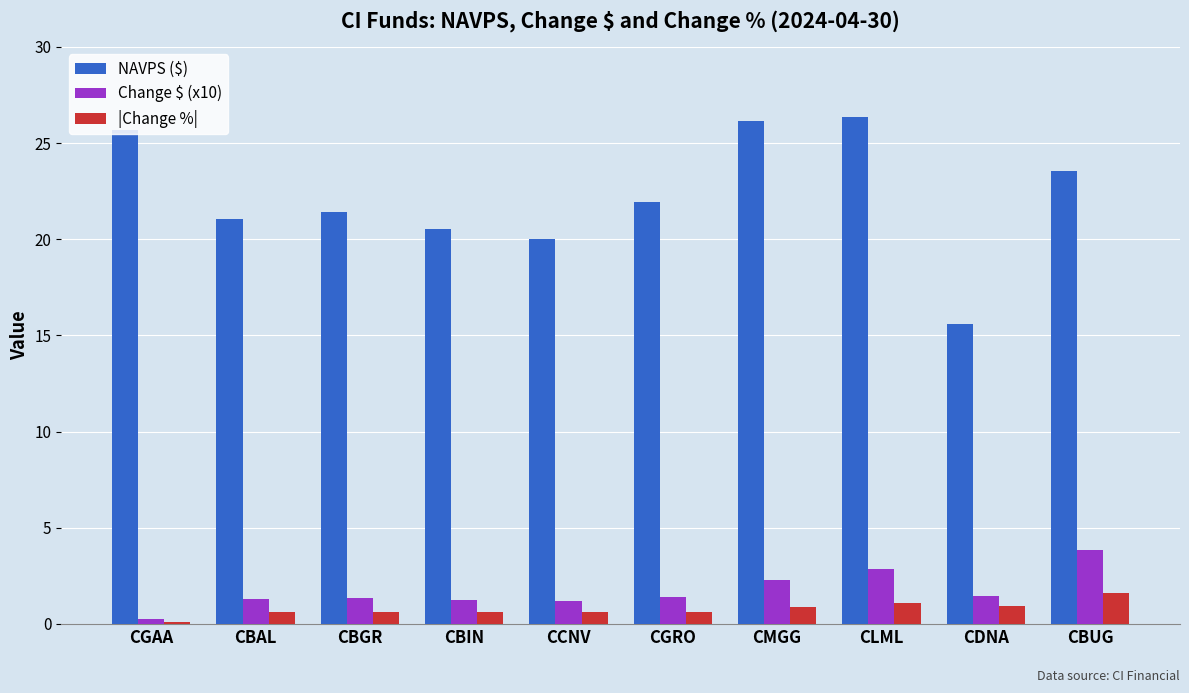

What is the value of the NAVPS ($) bar at the 2nd from the left?

21.1